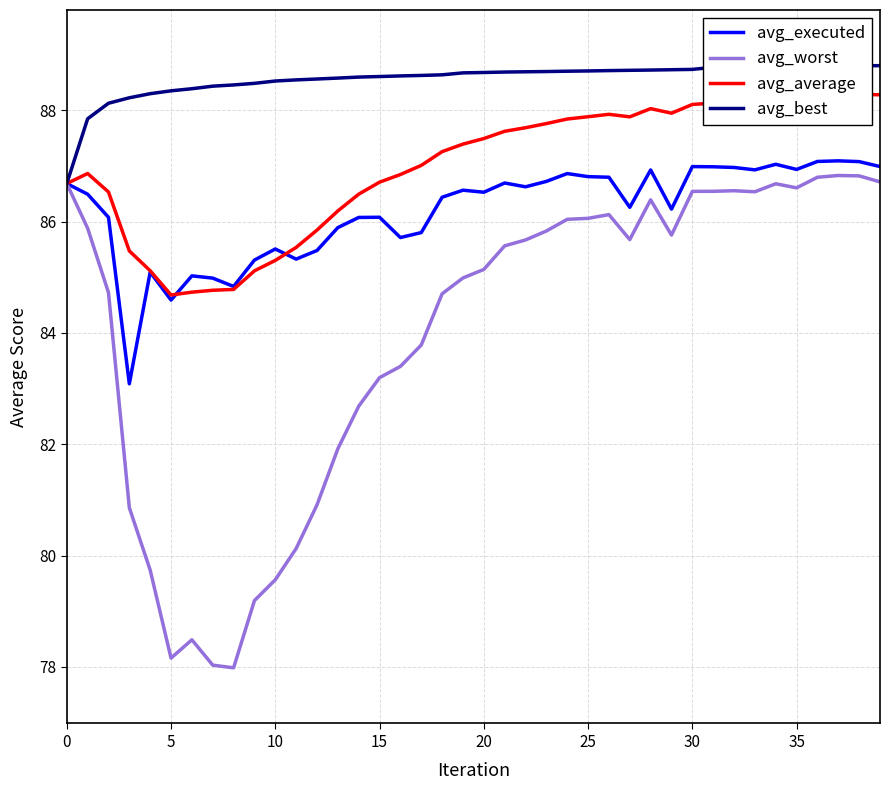

At 30, list the series in order from smallest to largest.

avg_worst, avg_average, avg_executed, avg_best